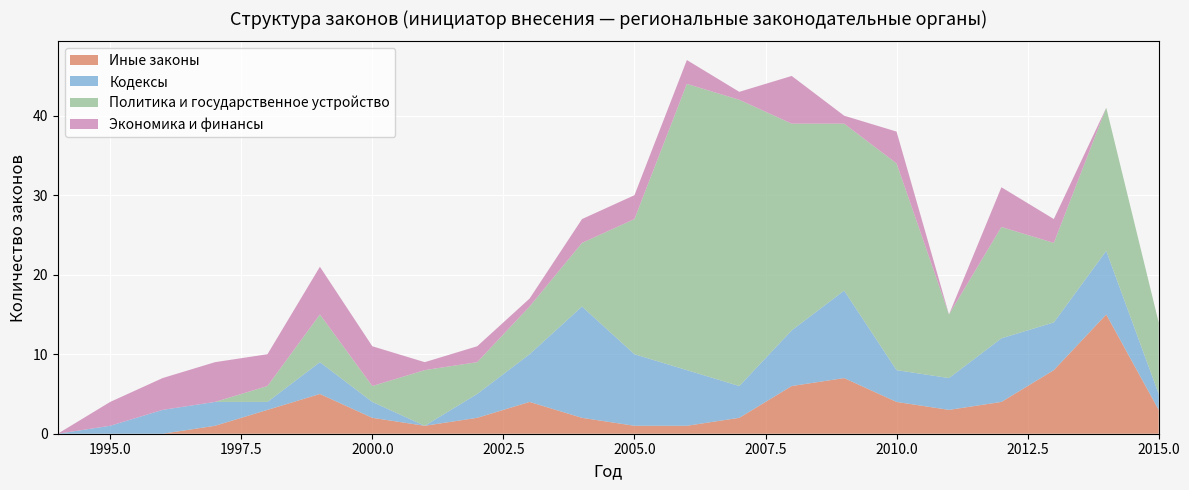

Reading left to right, transcribe all the data shown in this chart.

Иные законы: 1994=0	1995=0	1996=0	1997=1	1998=3	1999=5	2000=2	2001=1	2002=2	2003=4	2004=2	2005=1	2006=1	2007=2	2008=6	2009=7	2010=4	2011=3	2012=4	2013=8	2014=15	2015=3
Кодексы: 1994=0	1995=1	1996=3	1997=3	1998=1	1999=4	2000=2	2001=0	2002=3	2003=6	2004=14	2005=9	2006=7	2007=4	2008=7	2009=11	2010=4	2011=4	2012=8	2013=6	2014=8	2015=2
Политика и государственное устройство: 1994=0	1995=0	1996=0	1997=0	1998=2	1999=6	2000=2	2001=7	2002=4	2003=6	2004=8	2005=17	2006=36	2007=36	2008=26	2009=21	2010=26	2011=8	2012=14	2013=10	2014=18	2015=9
Экономика и финансы: 1994=0	1995=3	1996=4	1997=5	1998=4	1999=6	2000=5	2001=1	2002=2	2003=1	2004=3	2005=3	2006=3	2007=1	2008=6	2009=1	2010=4	2011=0	2012=5	2013=3	2014=0	2015=0